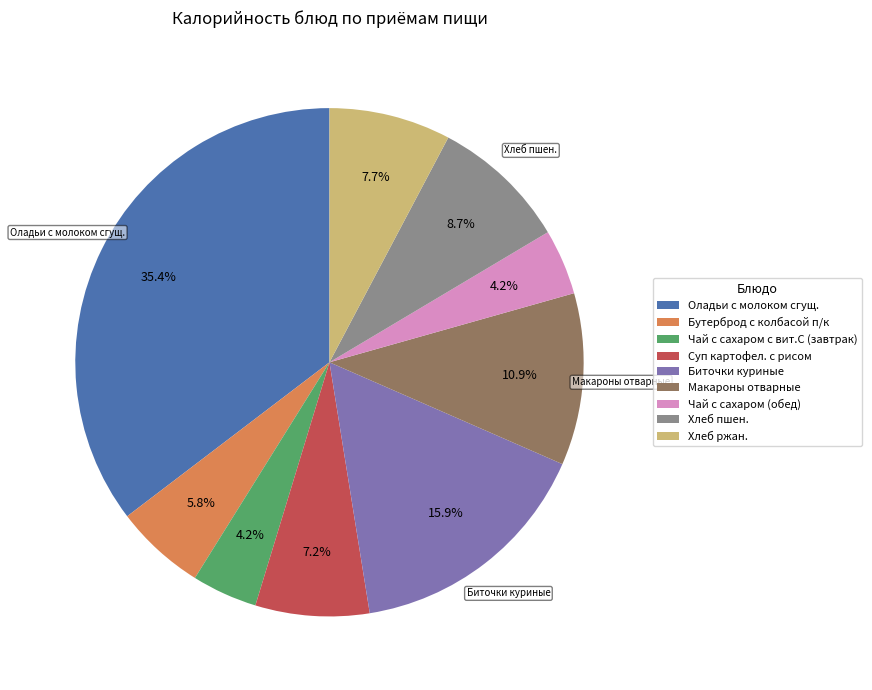

Which slice is the largest?

Оладьи с молоком сгущ.